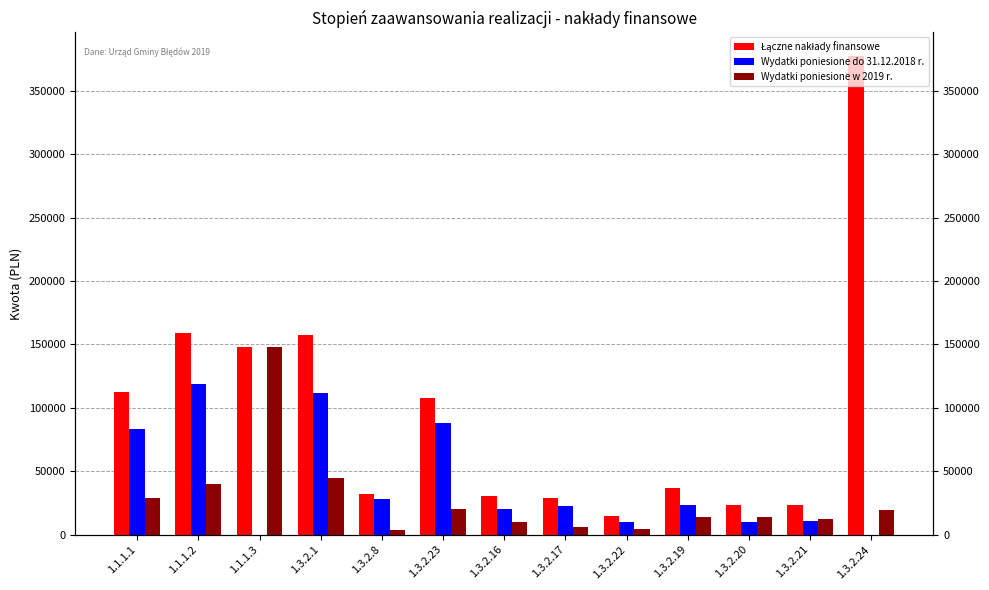

List the labels in order of Łączne nakłady finansowe value, smallest first.

1.3.2.22, 1.3.2.21, 1.3.2.20, 1.3.2.17, 1.3.2.16, 1.3.2.8, 1.3.2.19, 1.3.2.23, 1.1.1.1, 1.1.1.3, 1.3.2.1, 1.1.1.2, 1.3.2.24